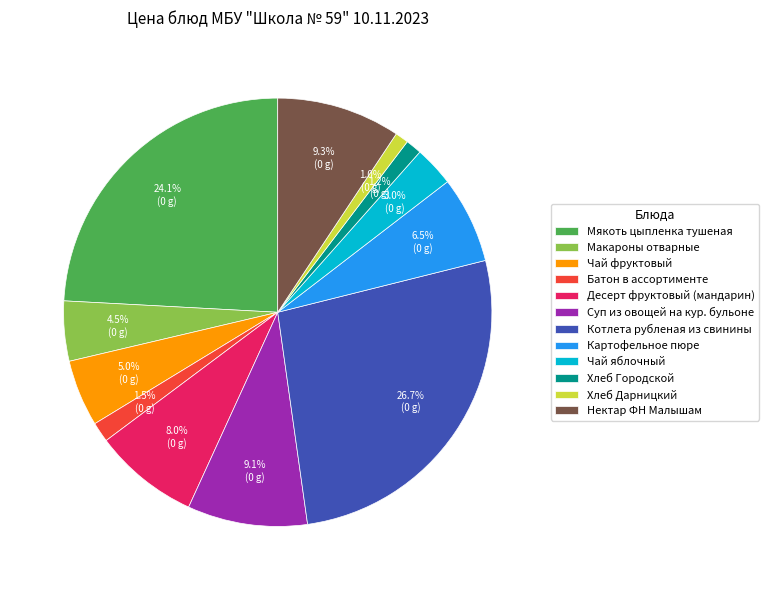

How many slices are in this pie chart?

12